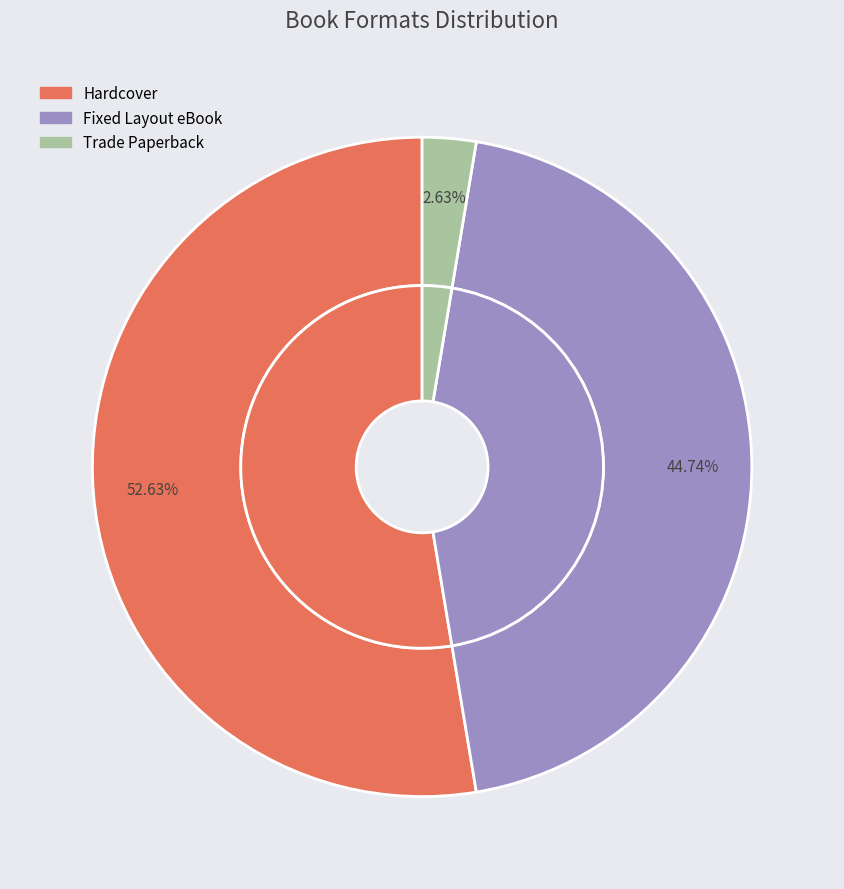

What is the change in value from Hardcover to Trade Paperback?

-19